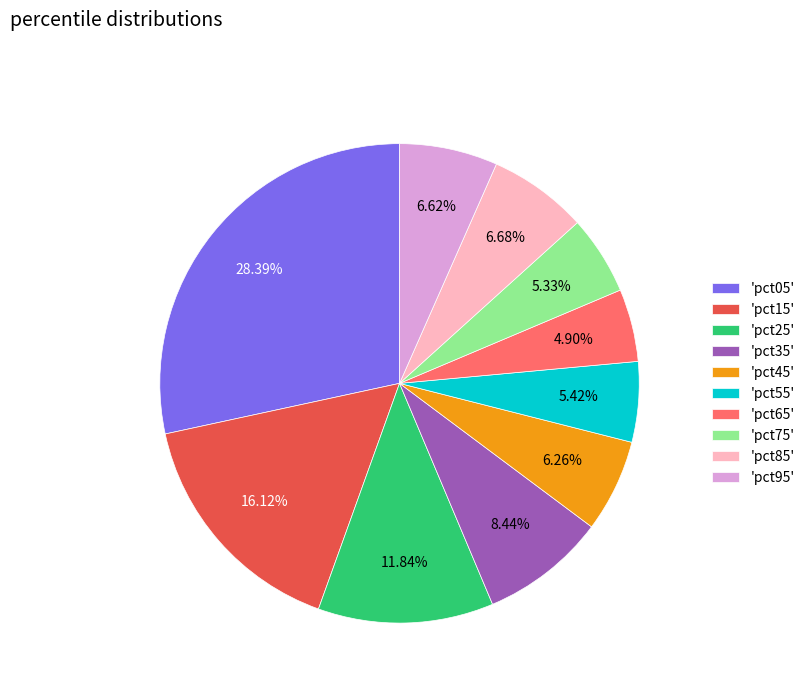

Does any single category account for the majority?

No